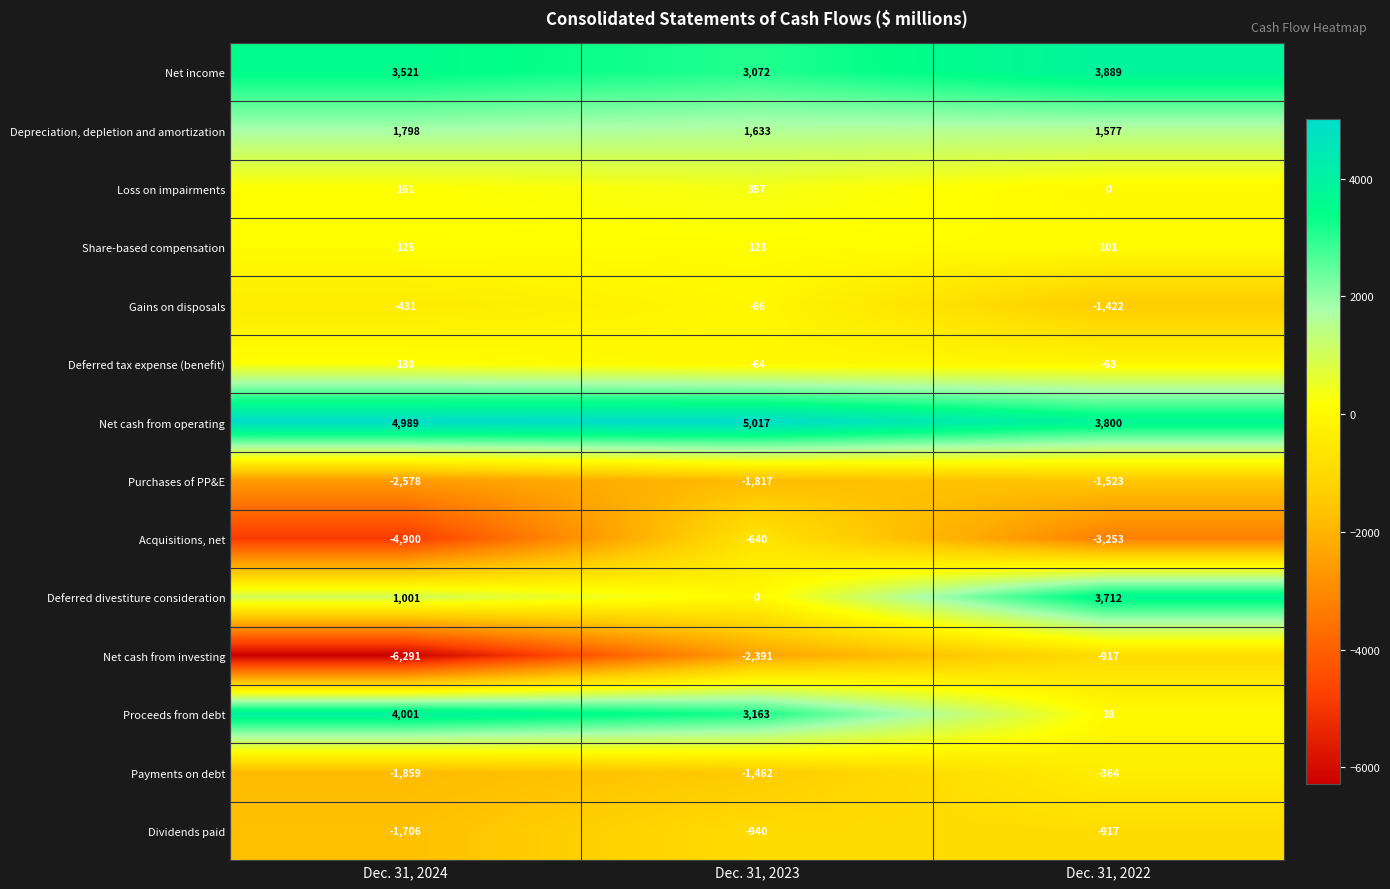

Is the value of Net cash from investing at Dec. 31, 2022 greater than the value of Acquisitions, net at Dec. 31, 2024?

Yes